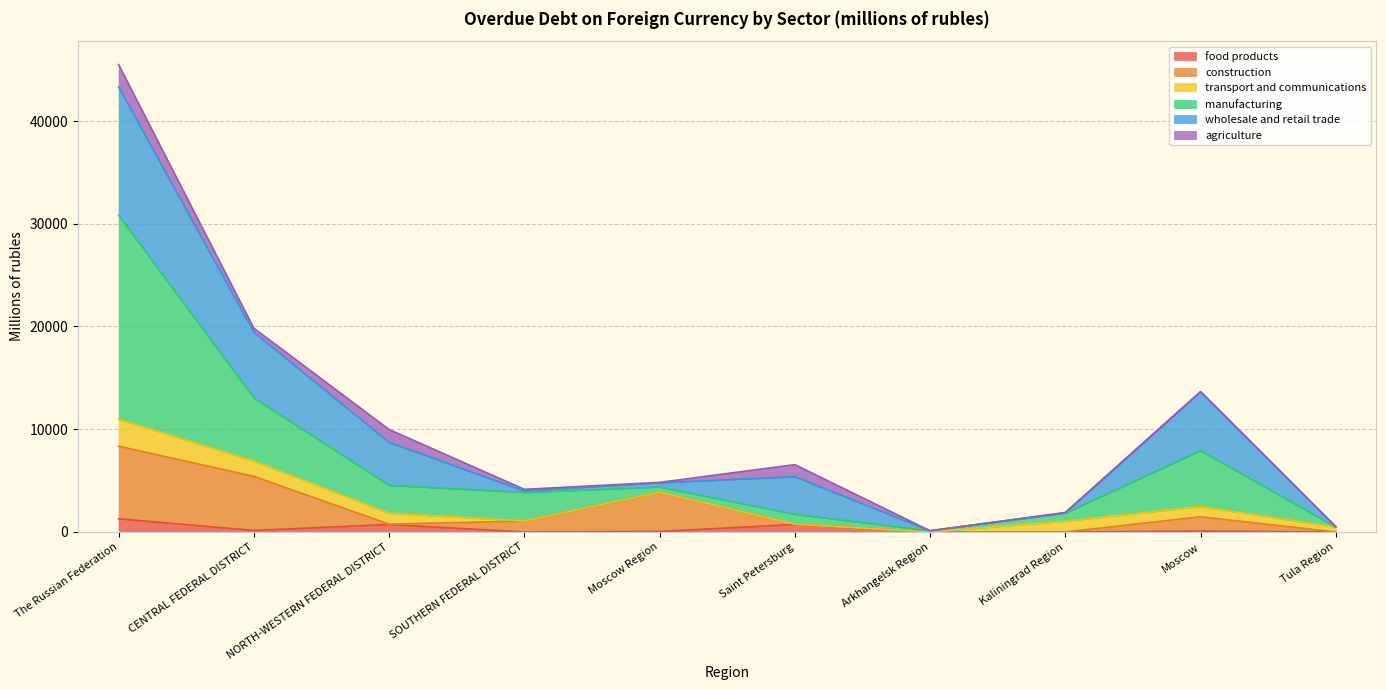

What is the maximum value for food products?

1286